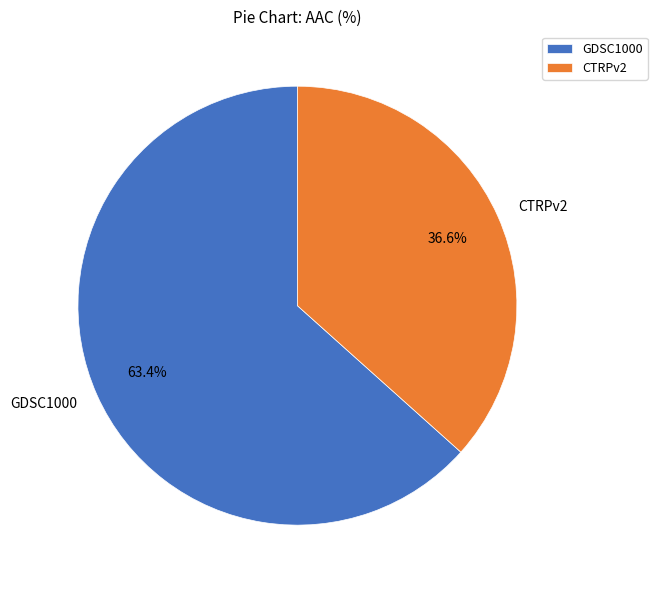

How many segments does this pie chart have?

2